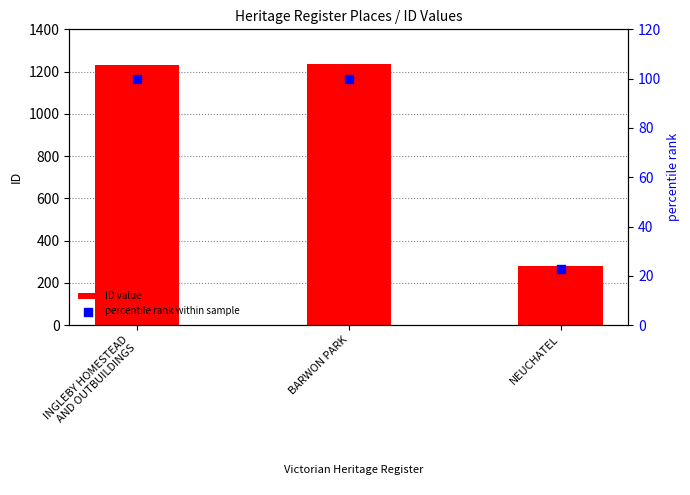

At how many categories does at least one series exceed 695?

2